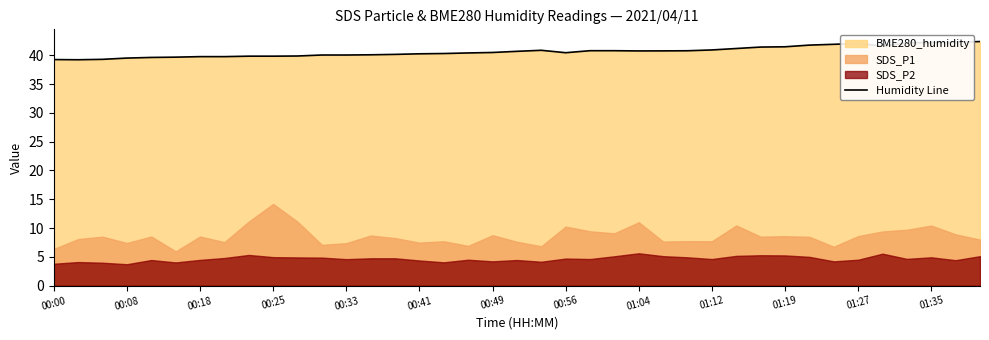

Does the chart have visible grid lines?

No